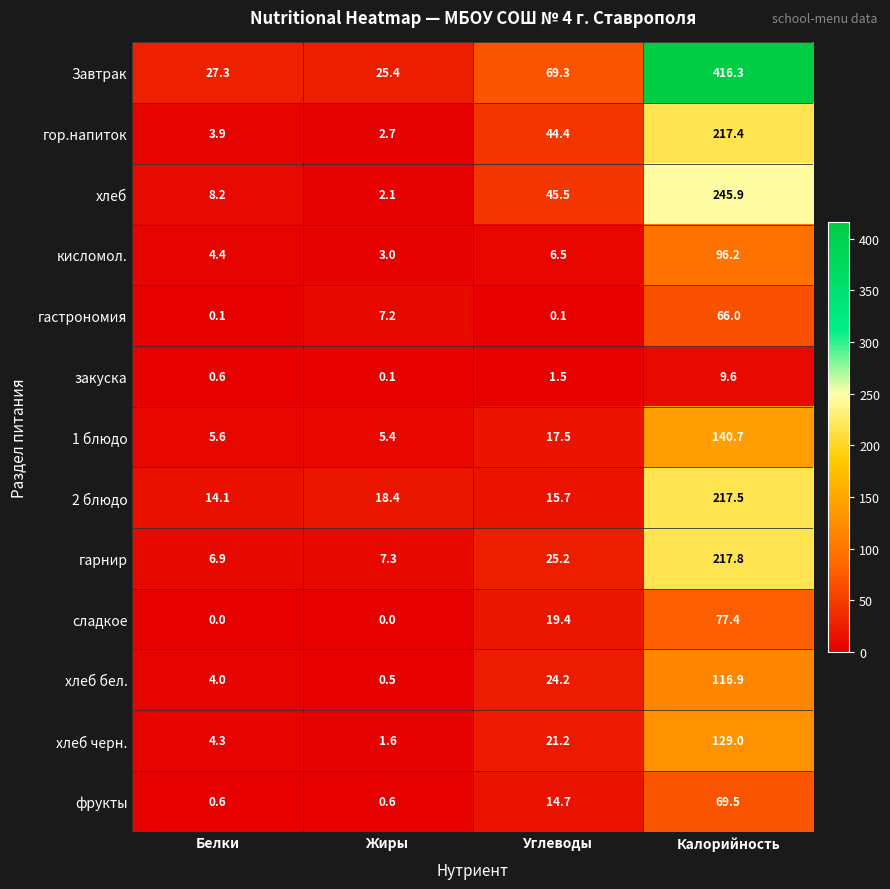

True or false: хлеб бел. has a value of 24.2 at Углеводы.

True